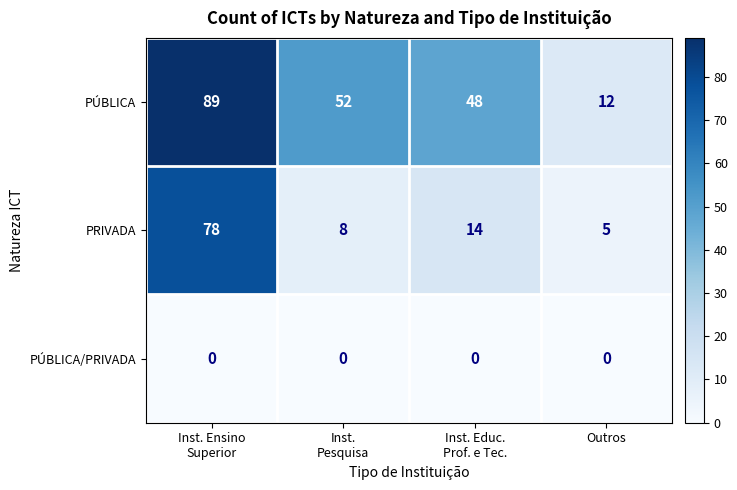

Is it true that PRIVADA equals 2 at Outros?

False